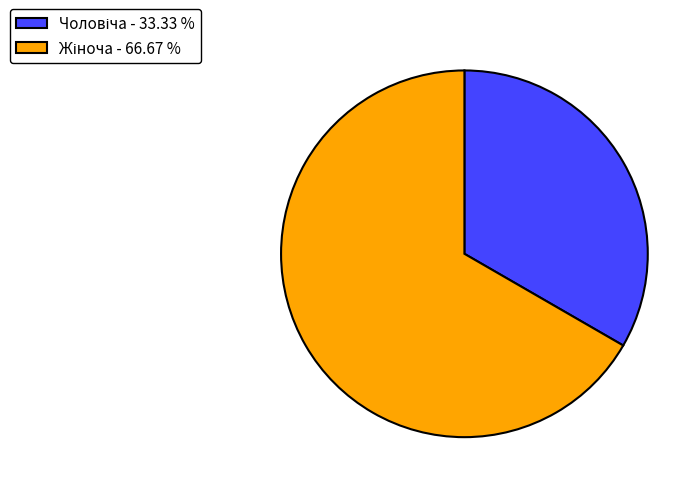

Is there a majority slice in this chart?

Yes